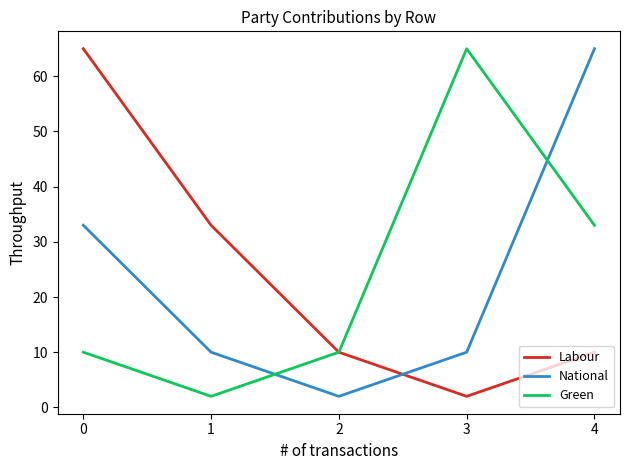

Reading left to right, transcribe all the data shown in this chart.

Labour: 0=65	1=33	2=10	3=2	4=10
National: 0=33	1=10	2=2	3=10	4=65
Green: 0=10	1=2	2=10	3=65	4=33